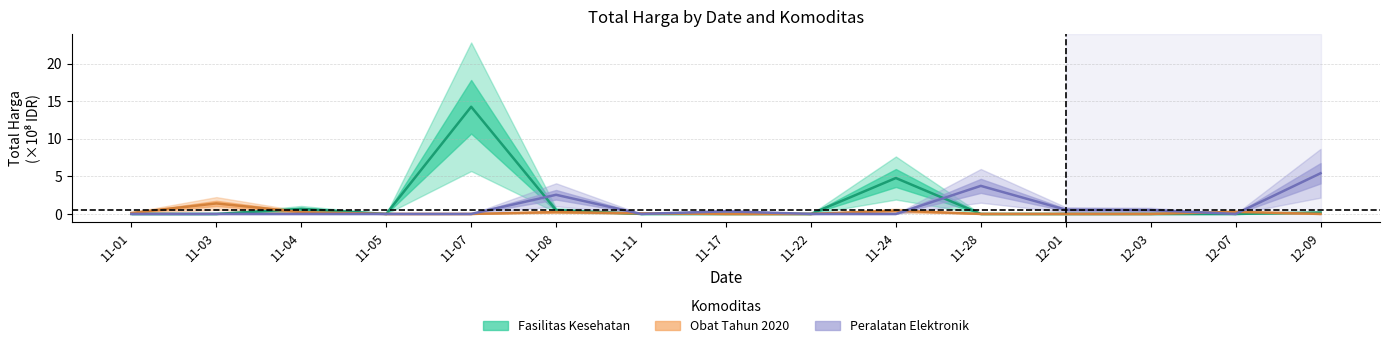

The Obat Tahun 2020 series shows 0.5 at 12-03. True or false?

False